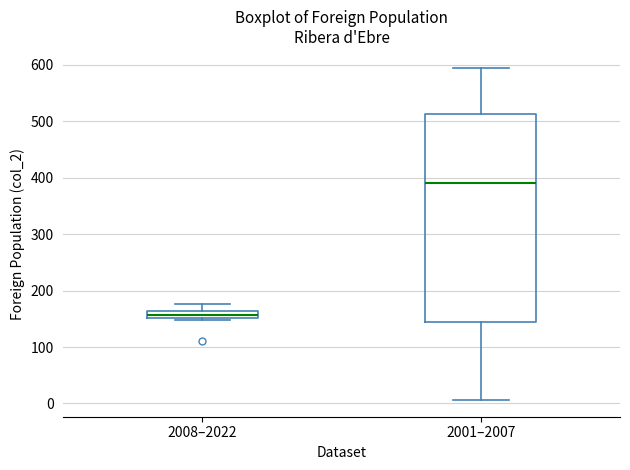

Where does the upper whisker of the box for 2001–2007 end on the y-axis? The values are not printed on the chart, so give them approximately, as read against the axis.

600